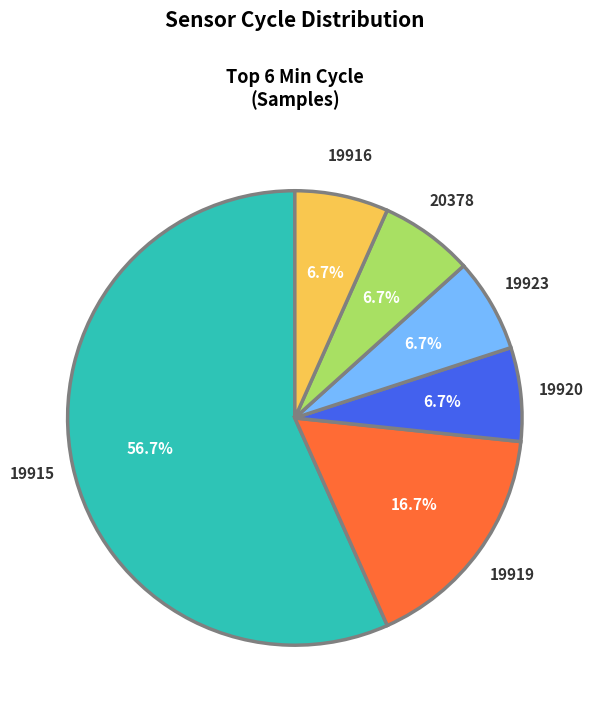

Is there a majority slice in this chart?

Yes